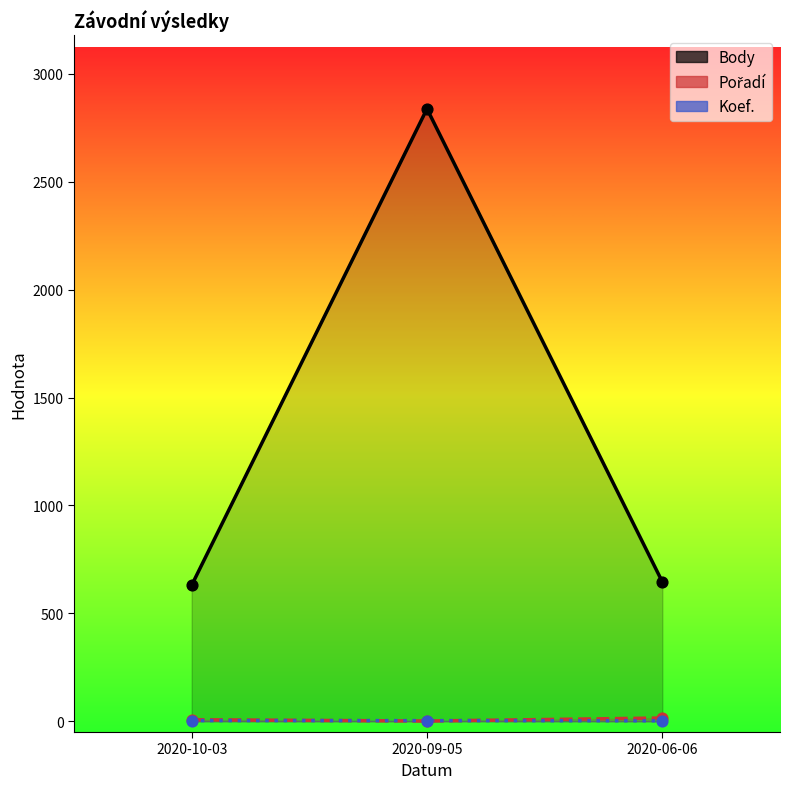

Which series has the largest total across all categories?

Body